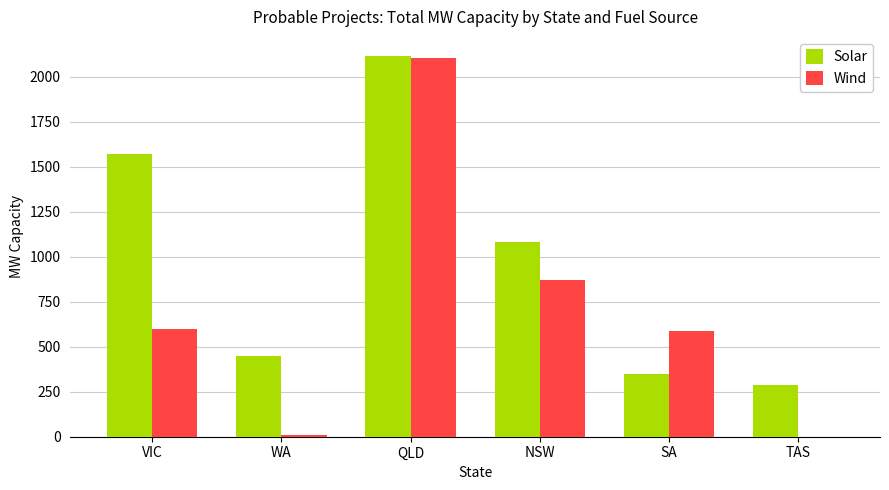

Are the bars grouped side by side (vs. stacked)?

Yes